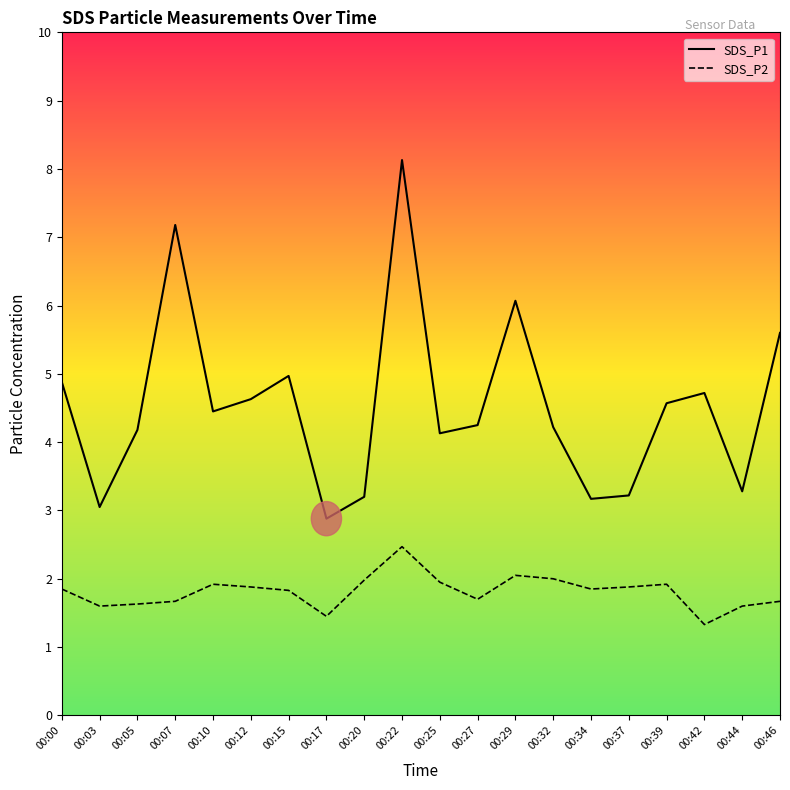

Which series has the widest spread of values?

SDS_P1